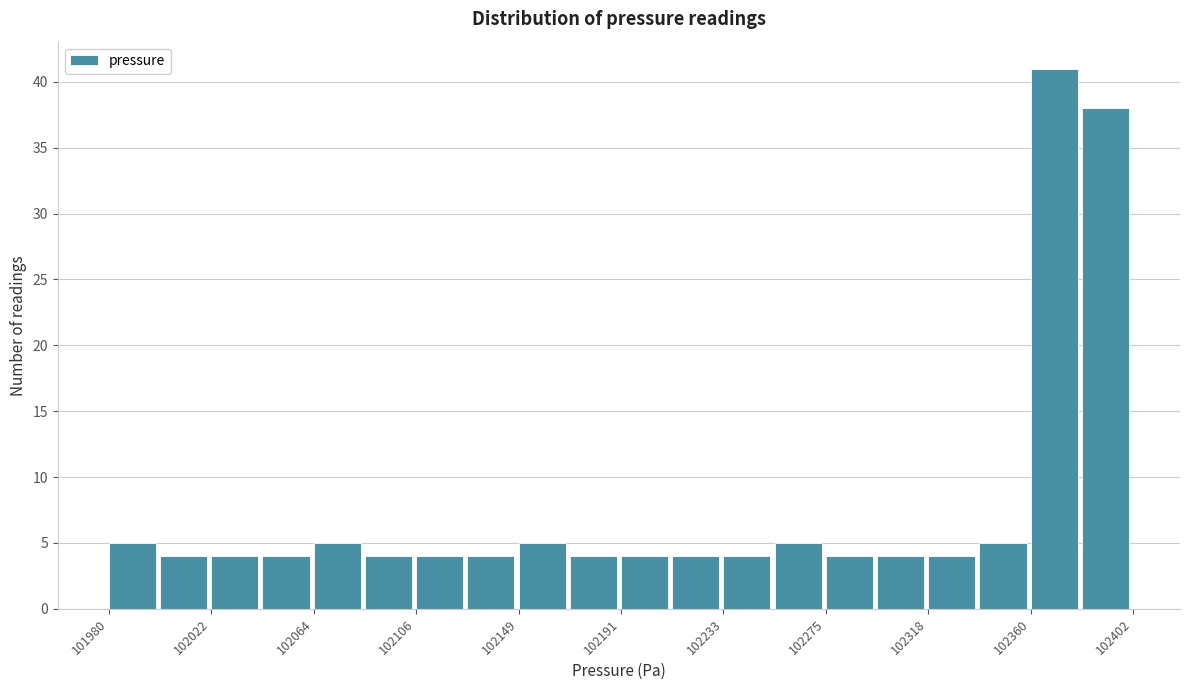

Reading left to right, list every bar in this chart as the range it spans on the x-axis followed by its height. Neither the bar edges nor the heights are printed on the chart, so give them approximately, as read against the axes.

101980 to 102000: 5
102000 to 102020: 4
102020 to 102045: 4
102045 to 102065: 4
102065 to 102085: 5
102085 to 102105: 4
102105 to 102130: 4
102130 to 102150: 4
102150 to 102170: 5
102170 to 102190: 4
102190 to 102210: 4
102210 to 102235: 4
102235 to 102255: 4
102255 to 102275: 5
102275 to 102295: 4
102295 to 102320: 4
102320 to 102340: 4
102340 to 102360: 5
102360 to 102380: 41
102380 to 102405: 38